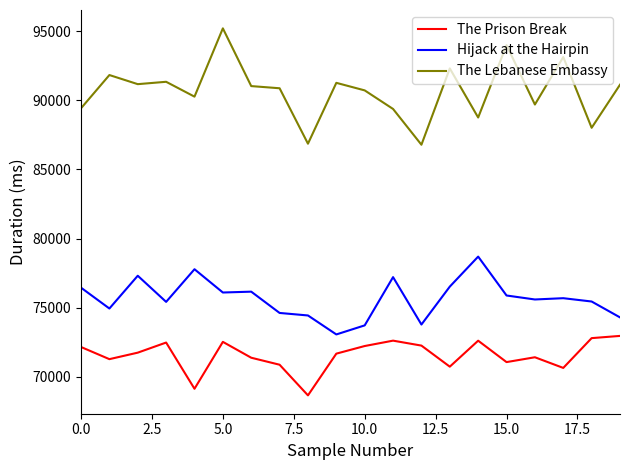

True or false: The Lebanese Embassy and Hijack at the Hairpin cross at least once.

False